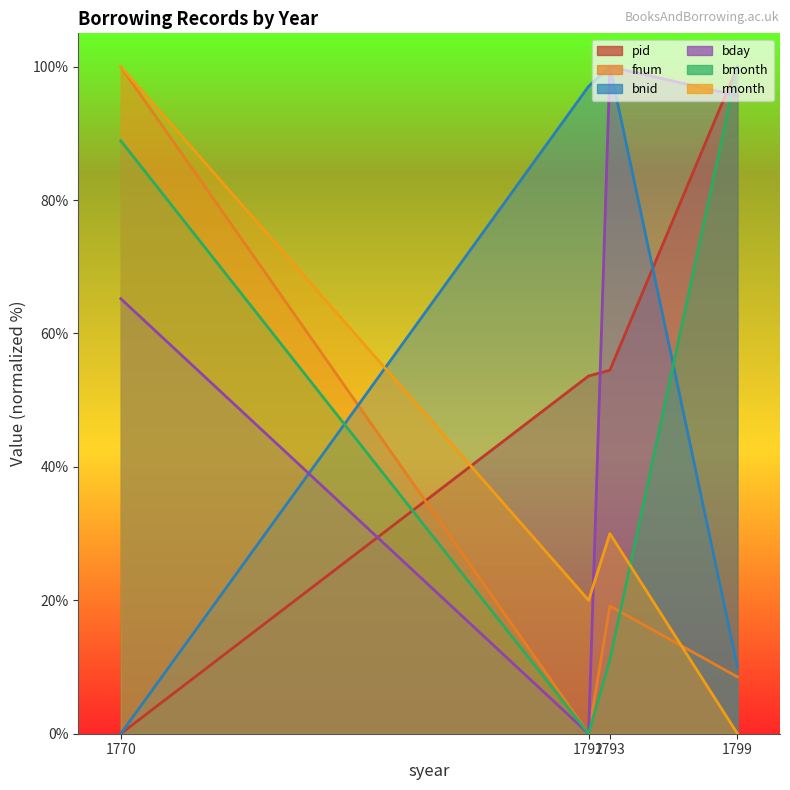

Reading right to left, transcribe all the data shown in this chart.

pid: 1799=100.0	1793=54.5	1792=53.6	1770=0.0
fnum: 1799=8.5	1793=19.1	1792=0.0	1770=100.0
bnid: 1799=10.0	1793=100.0	1792=97.1	1770=0.0
bday: 1799=95.7	1793=100.0	1792=0.0	1770=65.2
bmonth: 1799=100.0	1793=11.1	1792=0.0	1770=88.9
rmonth: 1799=0.0	1793=30.0	1792=20.0	1770=100.0